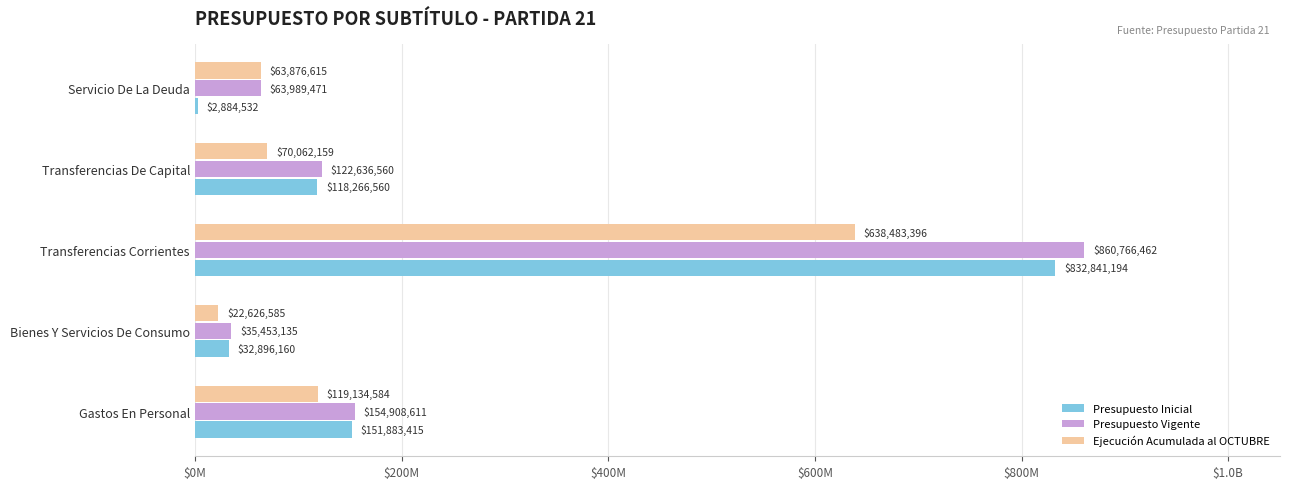

How many values in the Ejecución Acumulada al OCTUBRE series are below 70062159?

2